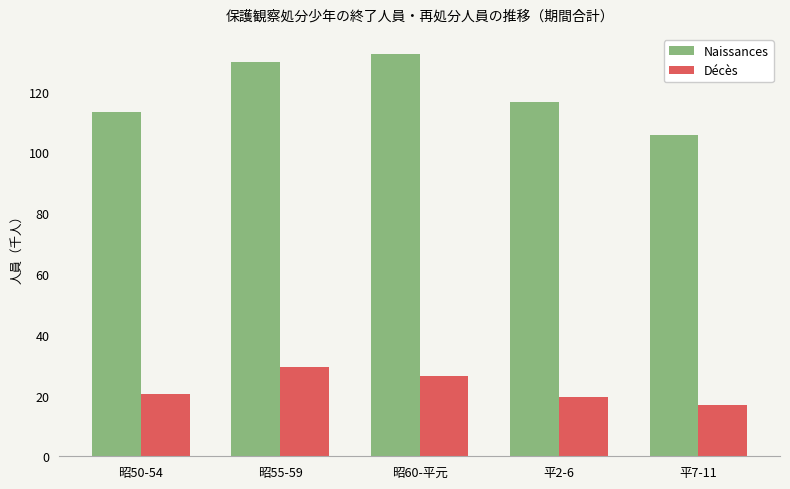

What is the lowest value of the Naissances series?

105.6